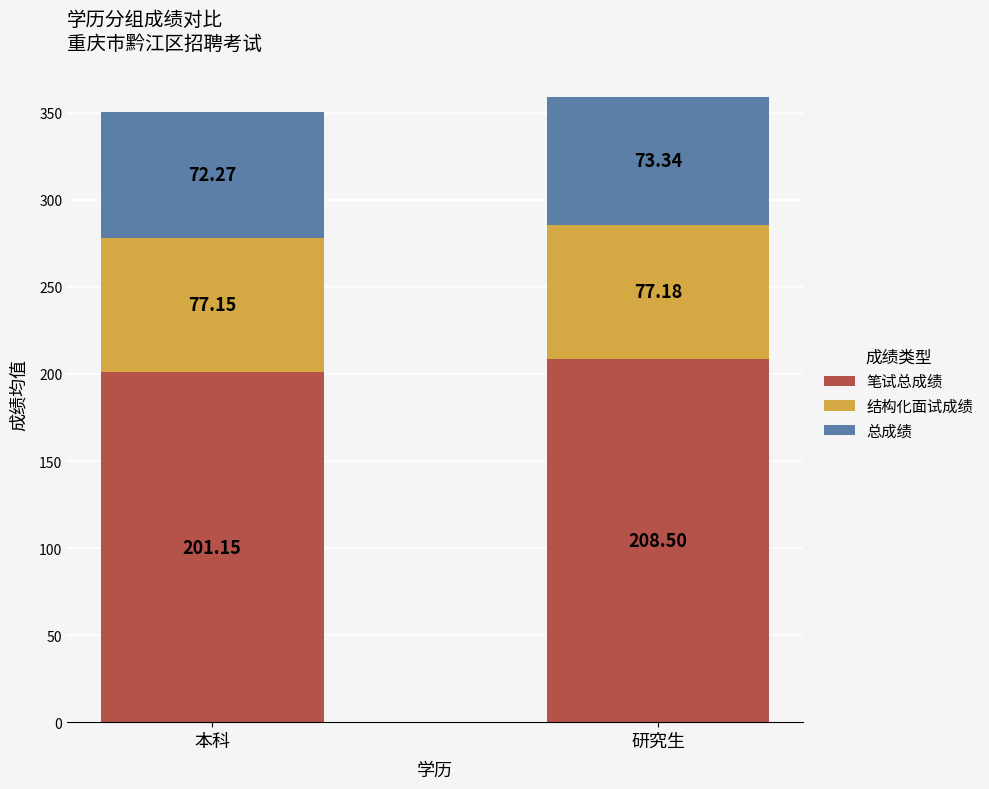

Does the chart contain stacked bars?

Yes